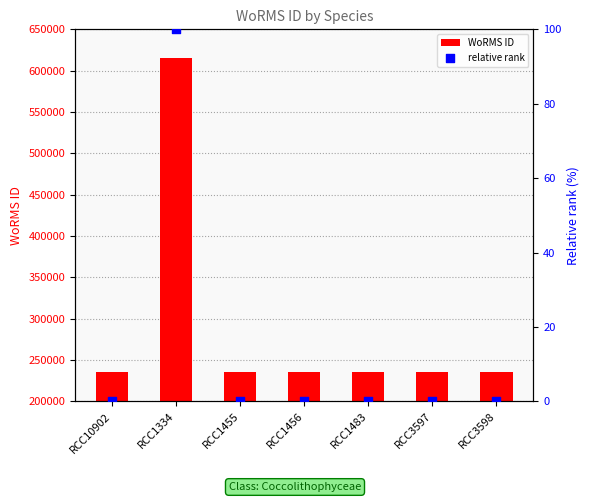

Is the value of relative rank at RCC1483 greater than the value of WoRMS ID at RCC3597?

No